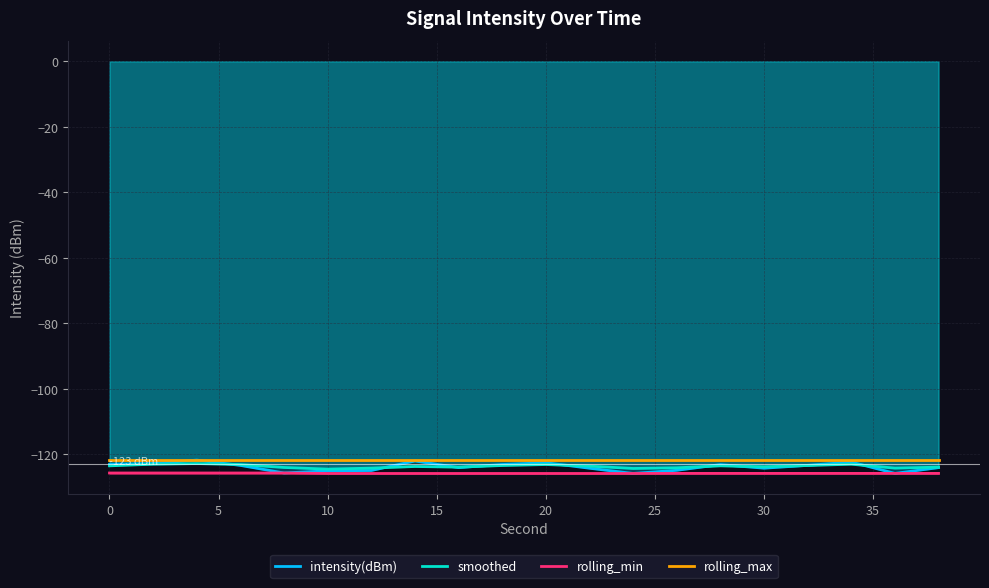

What is the greatest value displayed?

-121.7